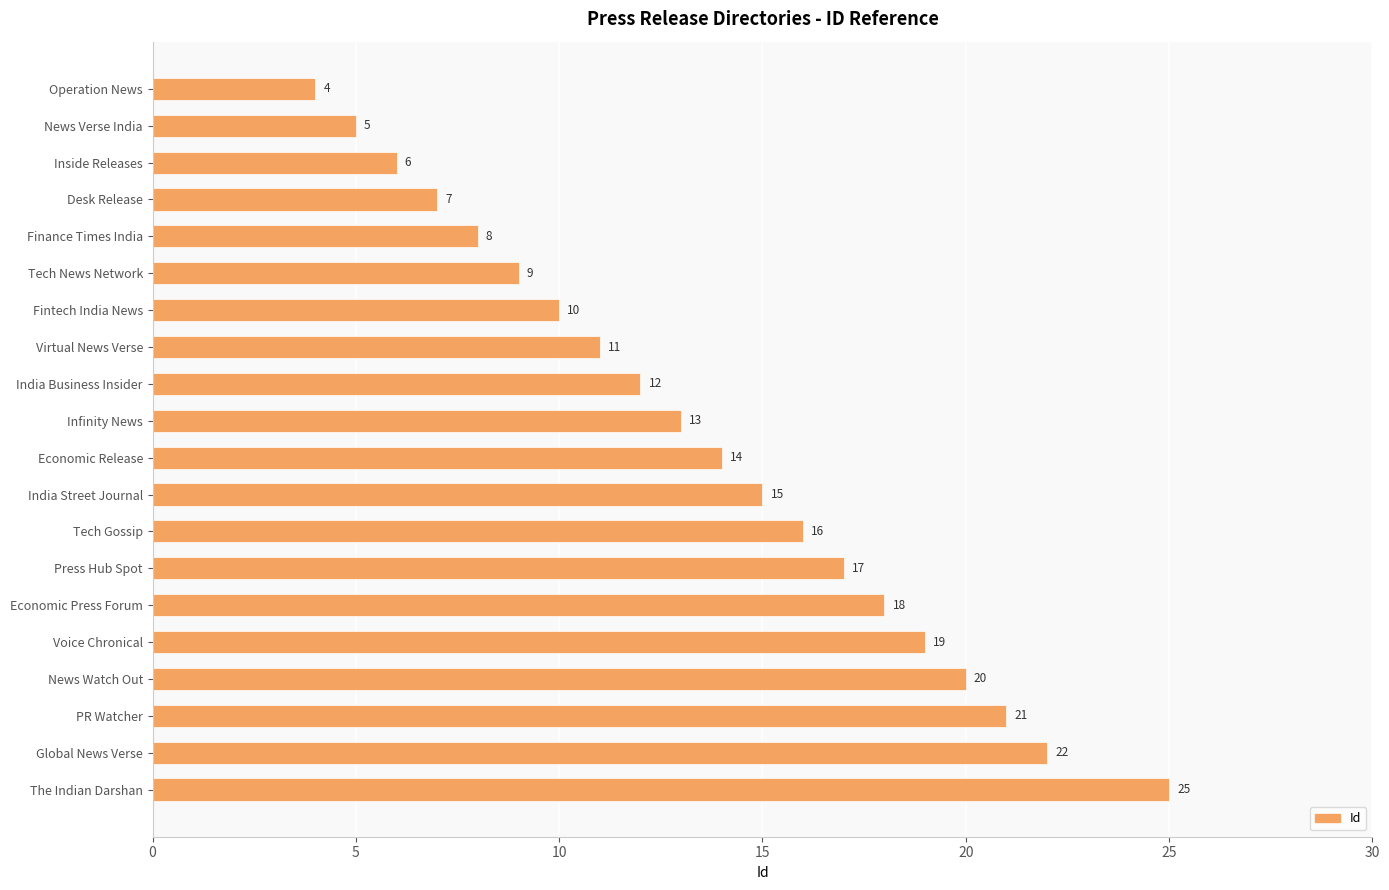

List the labels in order of value, smallest first.

Operation News, News Verse India, Inside Releases, Desk Release, Finance Times India, Tech News Network, Fintech India News, Virtual News Verse, India Business Insider, Infinity News, Economic Release, India Street Journal, Tech Gossip, Press Hub Spot, Economic Press Forum, Voice Chronical, News Watch Out, PR Watcher, Global News Verse, The Indian Darshan